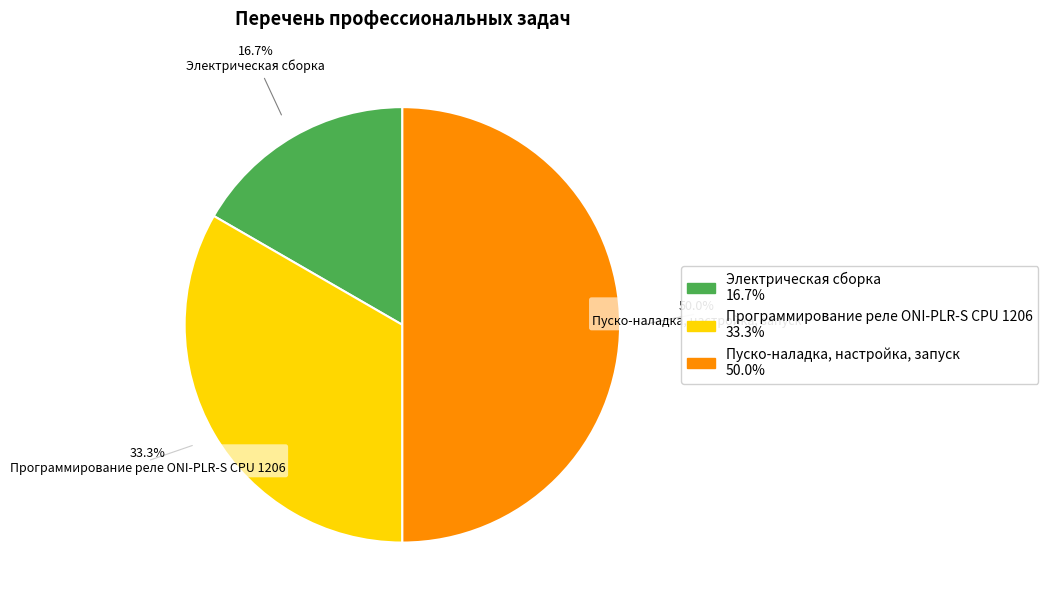

What is the ratio of the value at Пуско-наладка, настройка, запуск to the value at Электрическая сборка?

3.0